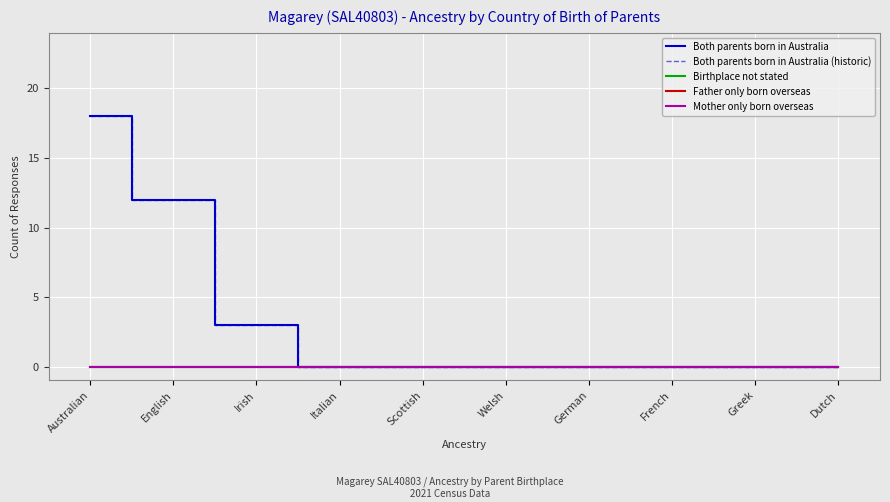

At which label does Mother only born overseas reach its peak?

Australian